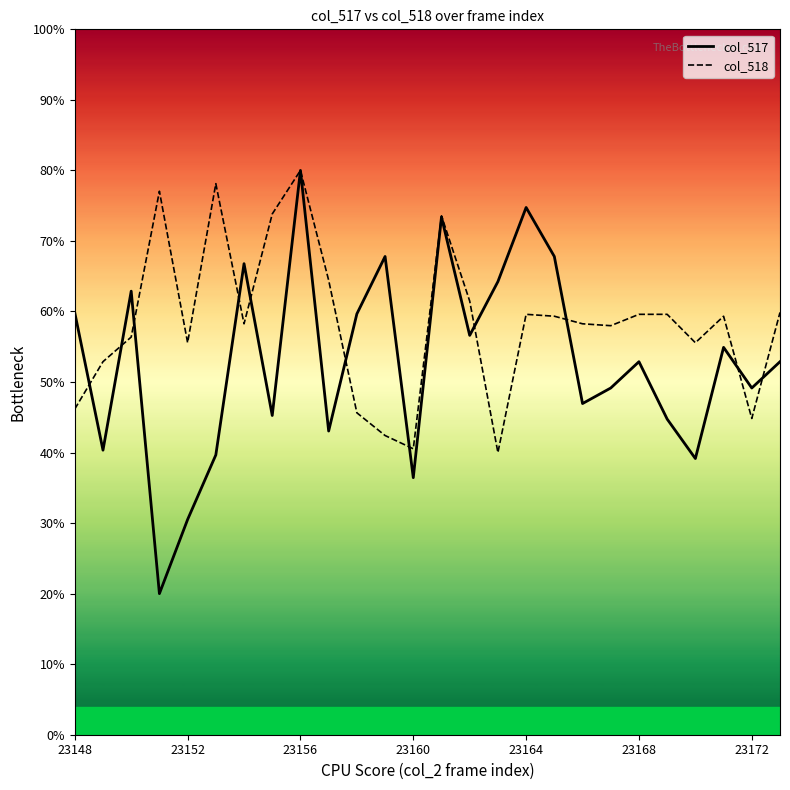

How many interior local peaks does the col_518 series have?

6